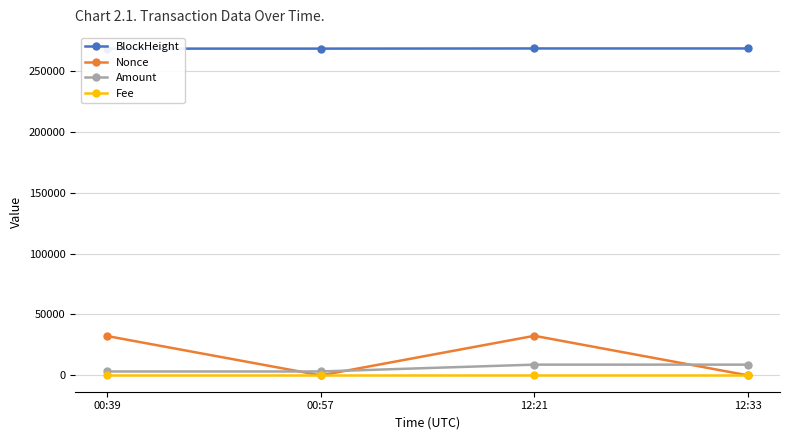

At which category is the sum across all series the highest?

12:21